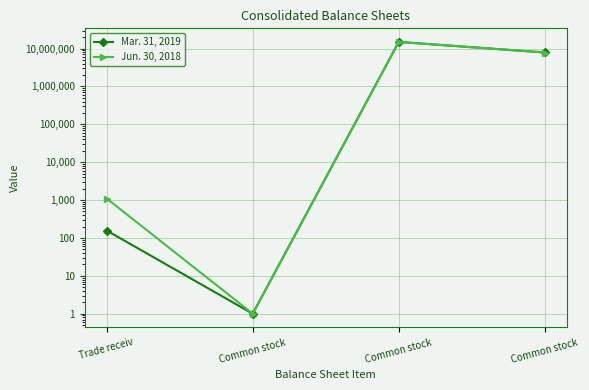

True or false: Jun. 30, 2018 has a value of 1100 at Trade receiv.

True